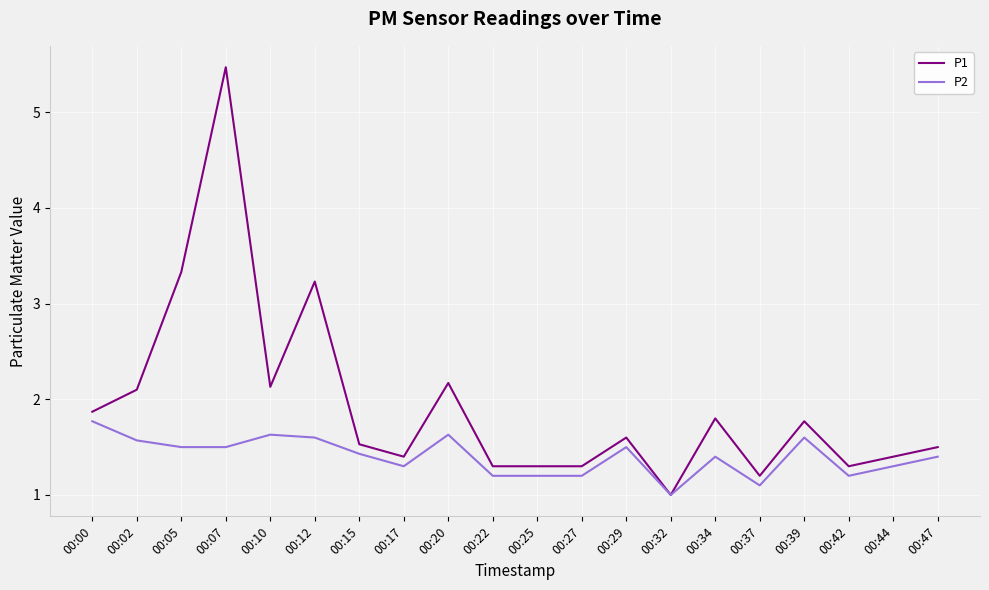

Reading right to left, transcribe all the data shown in this chart.

P1: 1.5	1.4	1.3	1.8	1.2	1.8	1.0	1.6	1.3	1.3	1.3	2.2	1.4	1.5	3.2	2.1	5.5	3.3	2.1	1.9
P2: 1.4	1.3	1.2	1.6	1.1	1.4	1.0	1.5	1.2	1.2	1.2	1.6	1.3	1.4	1.6	1.6	1.5	1.5	1.6	1.8